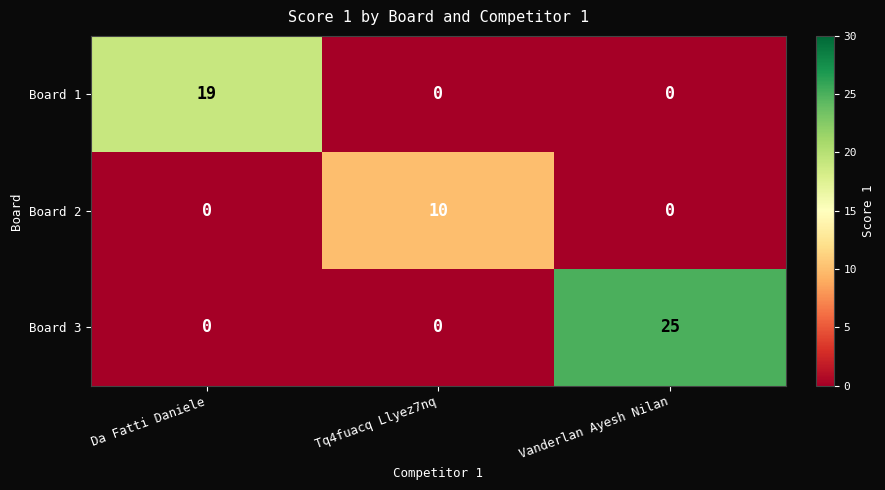

Which series has the largest range (max minus min)?

Board 3